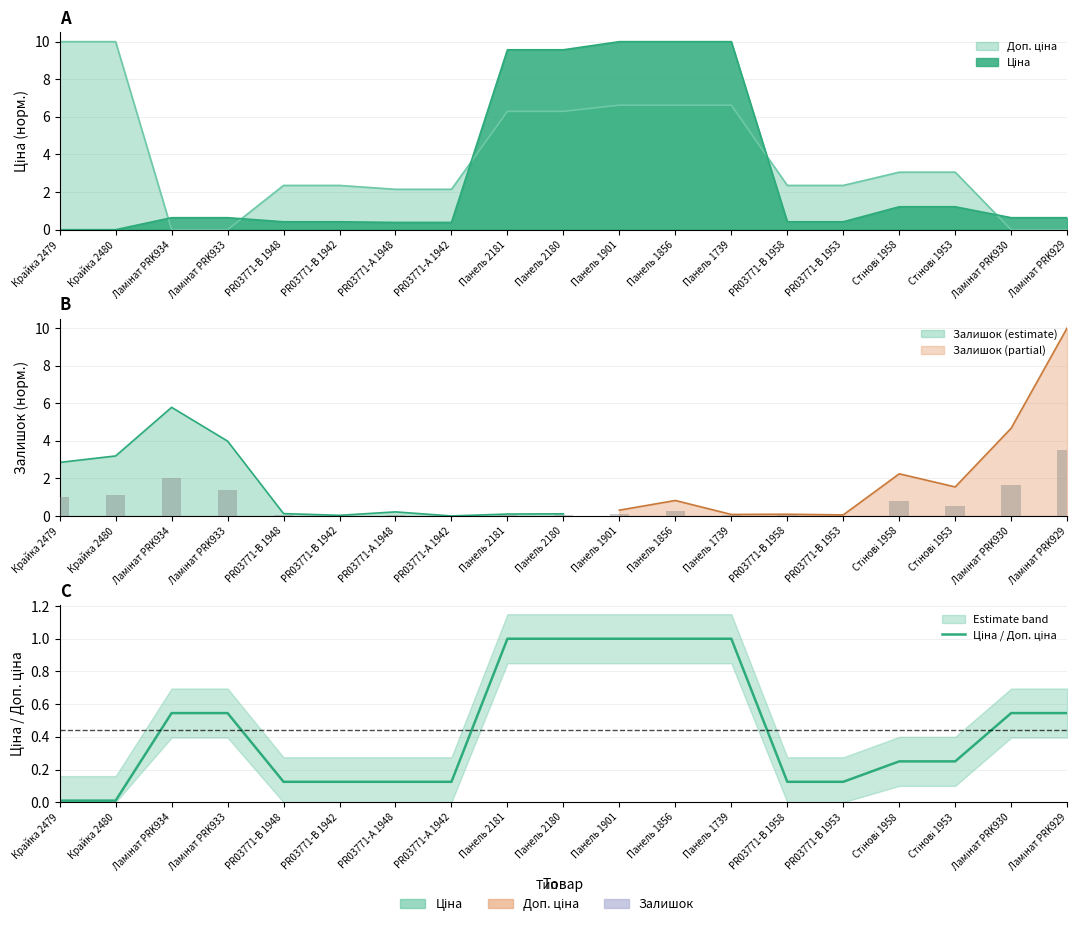

The value at Панель 1856 is 1.6. True or false?

False